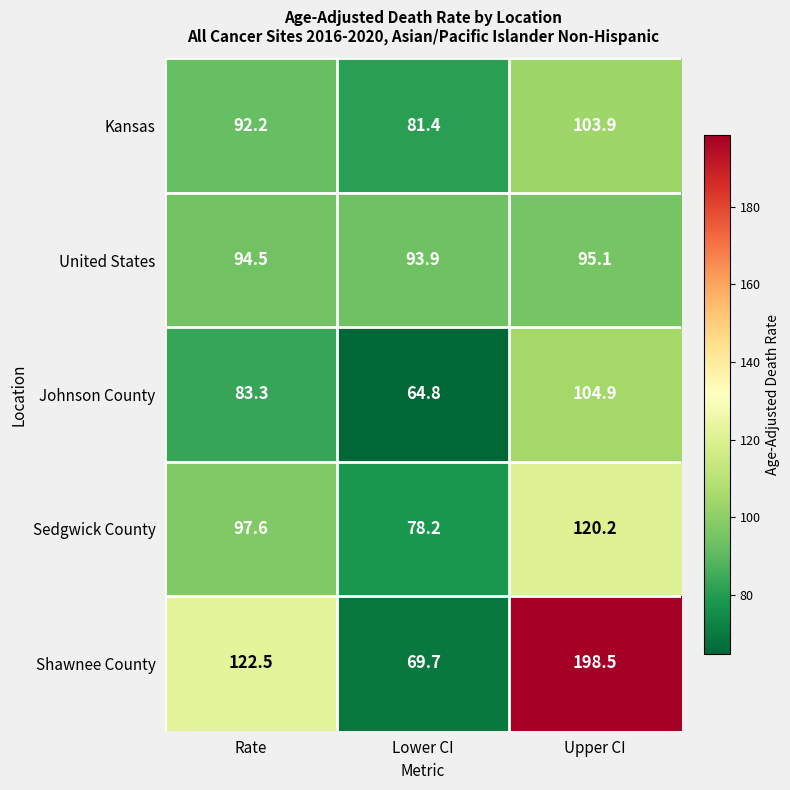

Which label corresponds to the largest value in the chart?

Upper CI